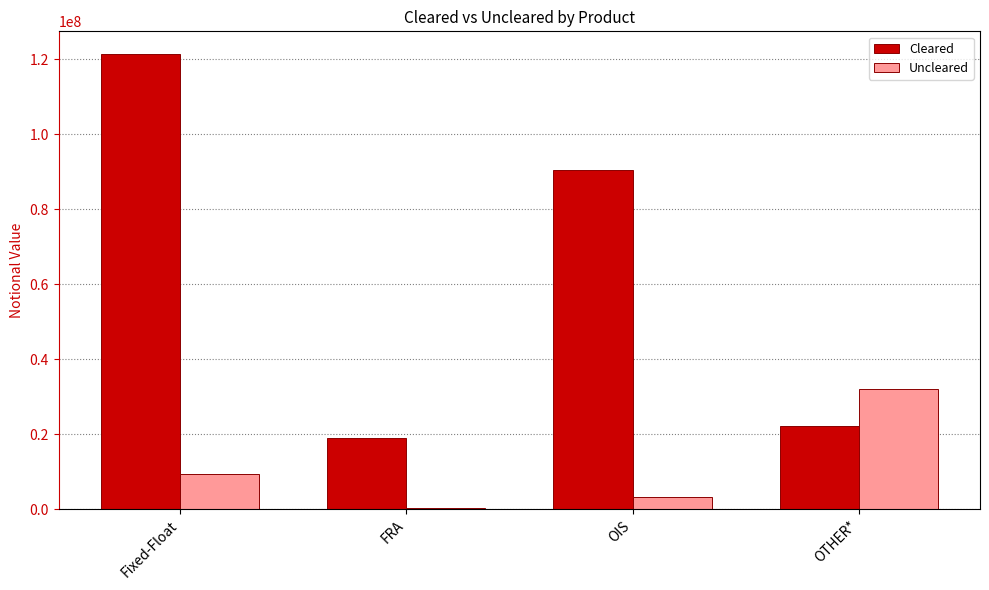

Which label corresponds to the largest value in the chart?

Fixed-Float